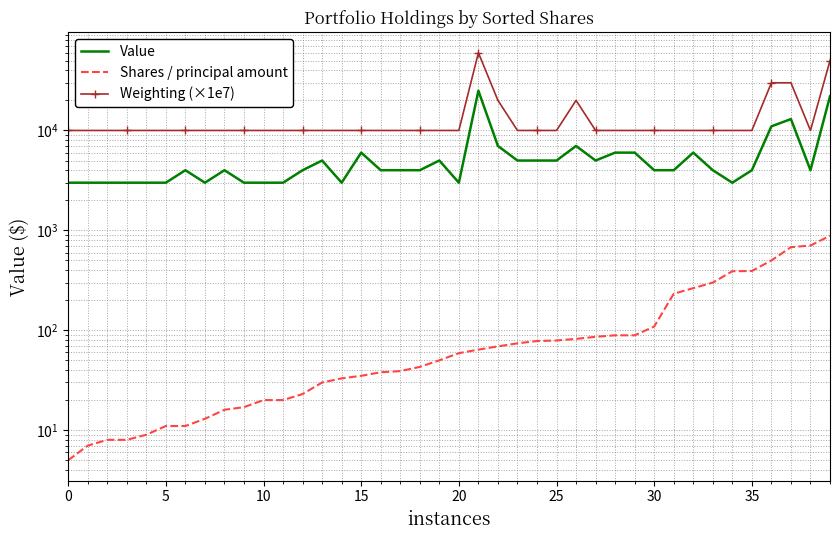

What is the sum of all Value values?

222000